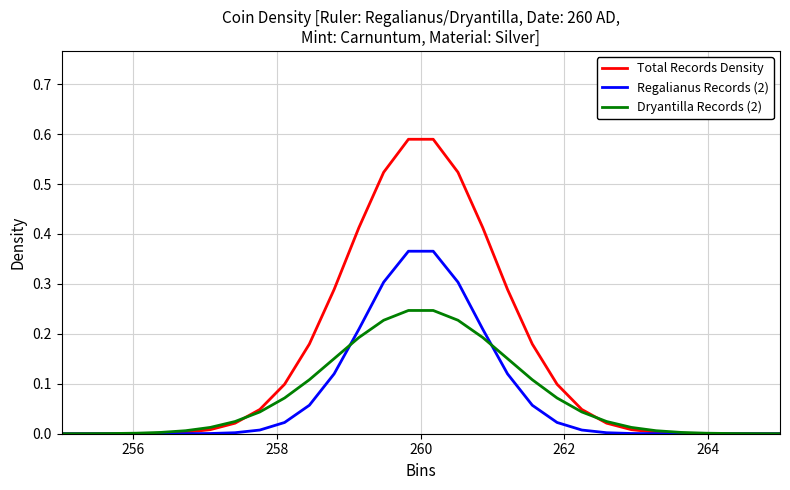

Which series has the widest spread of values?

Total Records Density